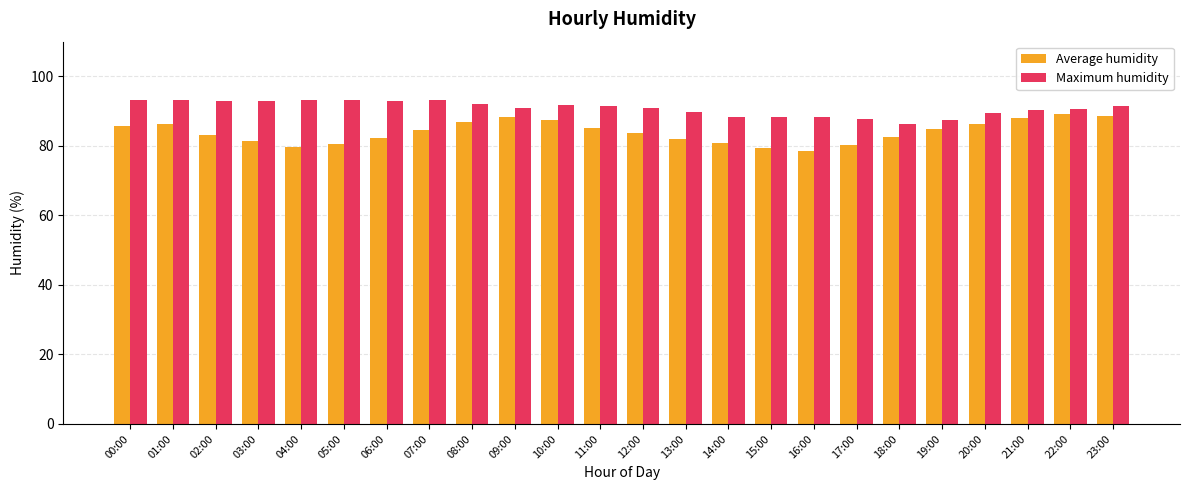

Rank the series by their average value, from highest to lowest.

Maximum humidity, Average humidity